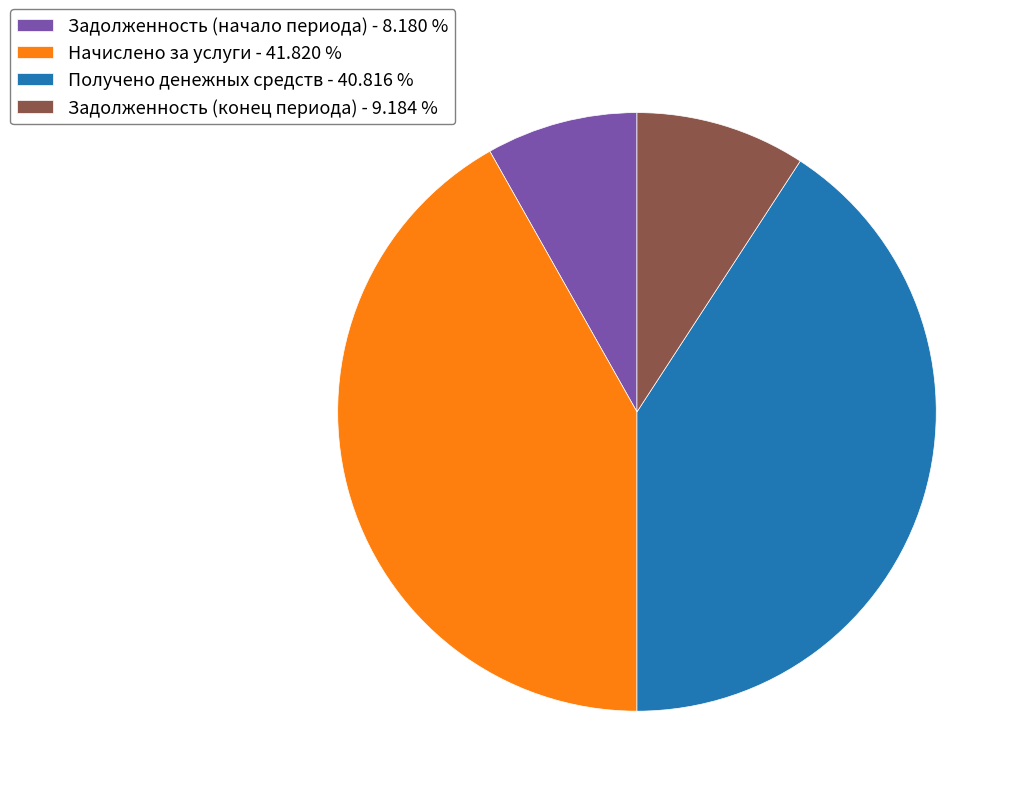

Combined, do Задолженность (конец периода) - 9.184 % and Задолженность (начало периода) - 8.180 % account for over 50%?

No